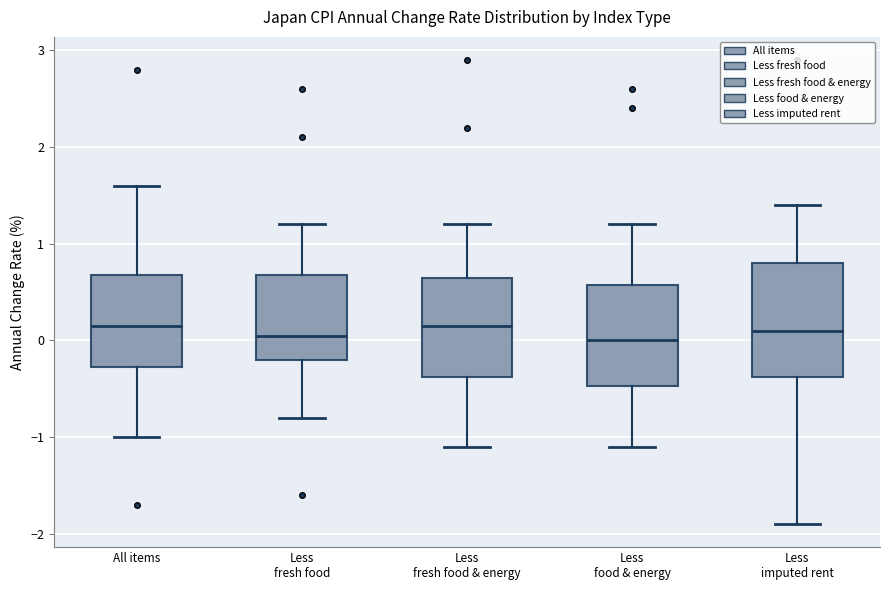

Reading left to right, read every box against the y-axis: the position of its median line, the range the box covers, and the ends of its whiskers. The values are not printed on the chart, so give them approximately, as read against the axis.

All items: median 0.2, box -0.3 to 0.7, whiskers -1.0 to 1.6
Less fresh food: median 0.1, box -0.2 to 0.7, whiskers -0.8 to 1.2
Less fresh food & energy: median 0.2, box -0.4 to 0.7, whiskers -1.1 to 1.2
Less food & energy: median 0.0, box -0.5 to 0.6, whiskers -1.1 to 1.2
Less imputed rent: median 0.1, box -0.4 to 0.8, whiskers -1.9 to 1.4